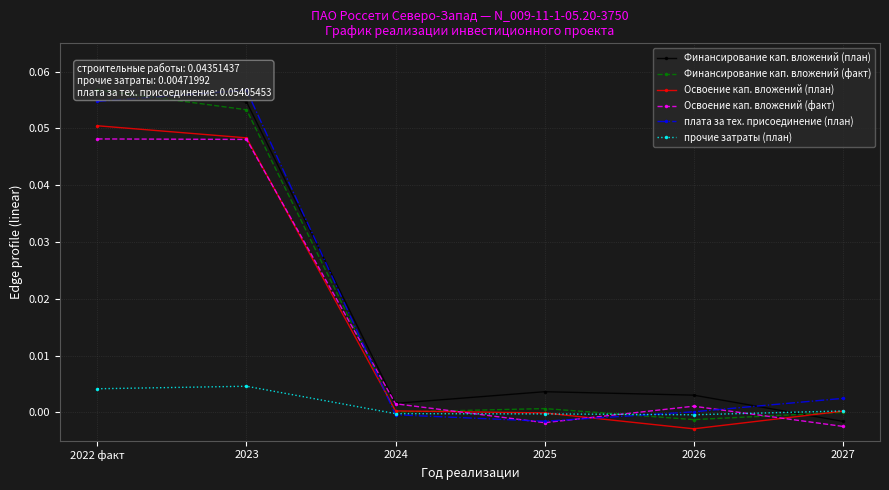

At which label is прочие затраты (план) closest to 0?

2024